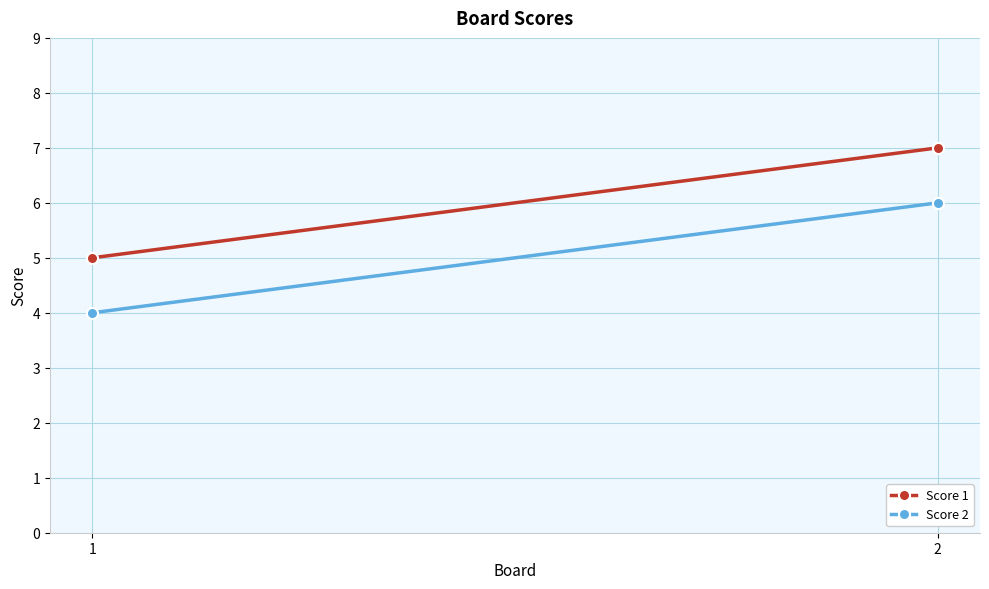

Which series has the widest spread of values?

Score 1